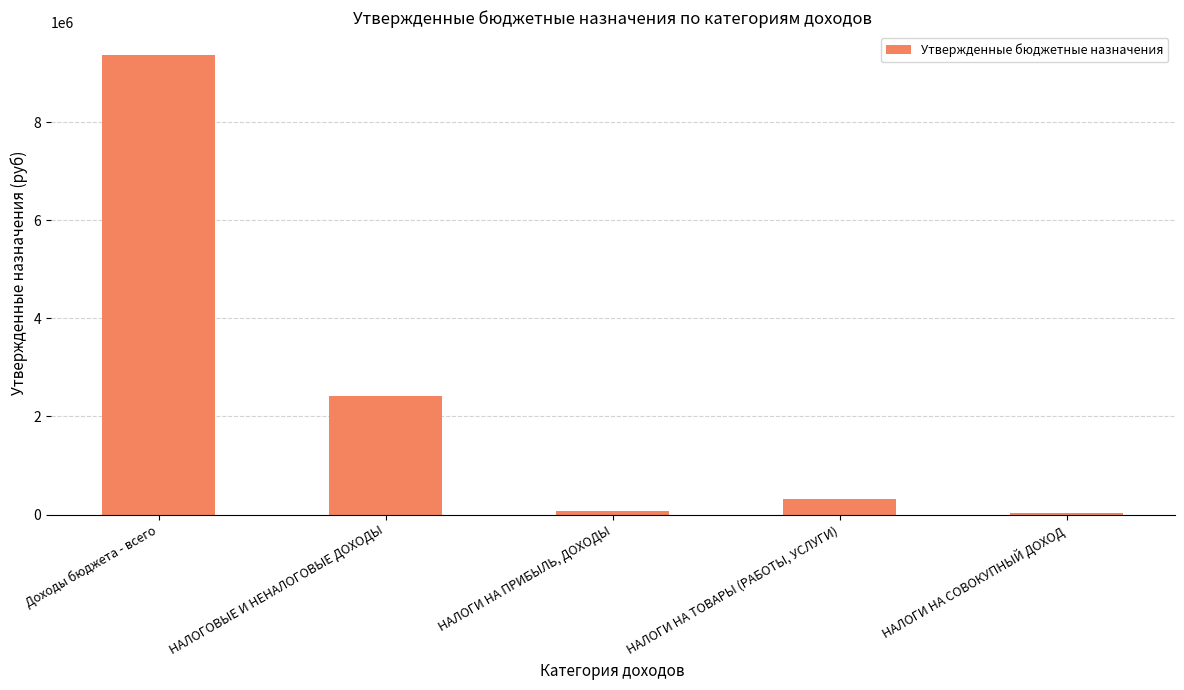

Are the bars grouped side by side (vs. stacked)?

No